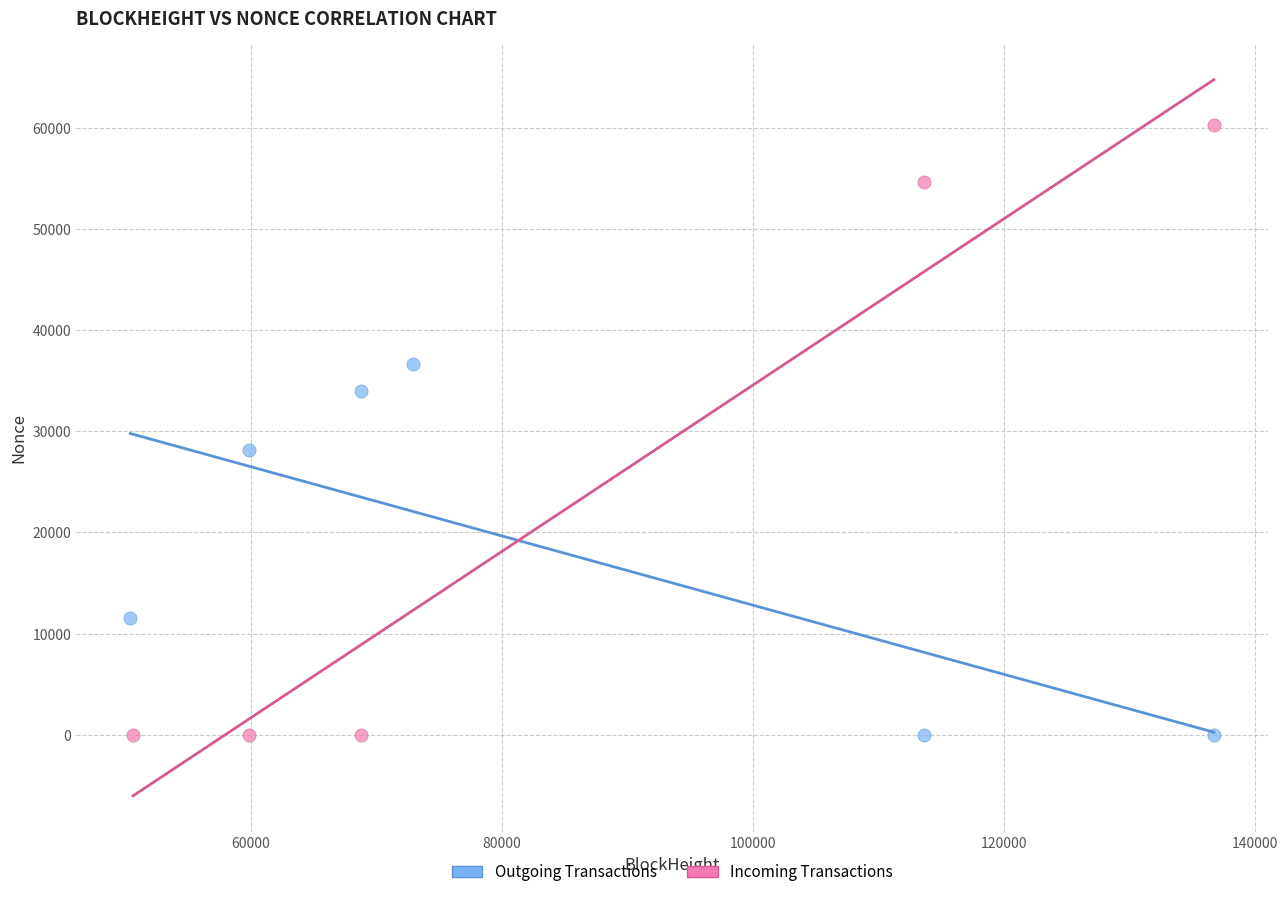

Which series contains the highest Y value?

Incoming Transactions